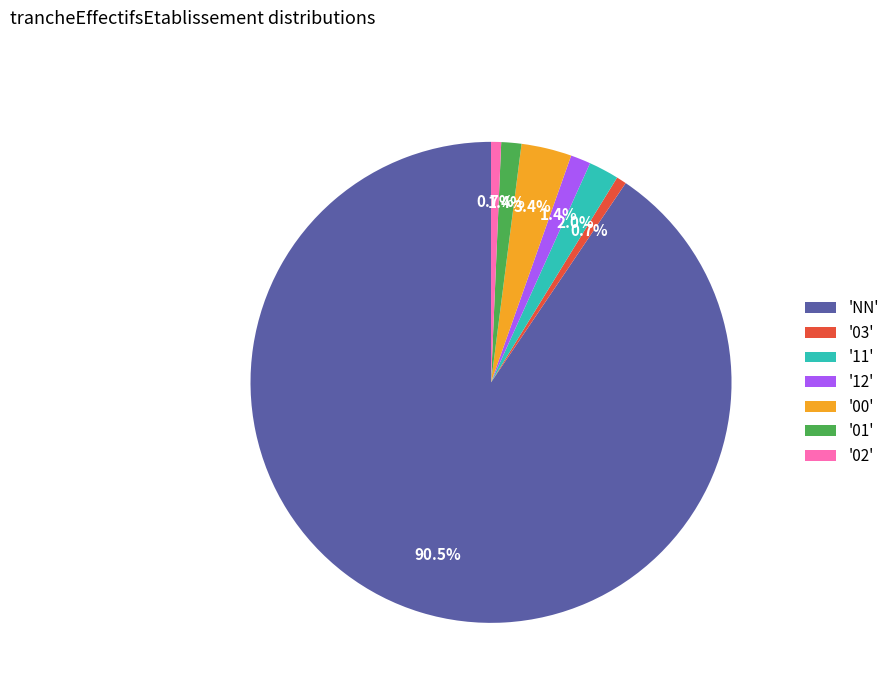

To the nearest percent, what is the difference between the largest and smallest slice percentages?

90%